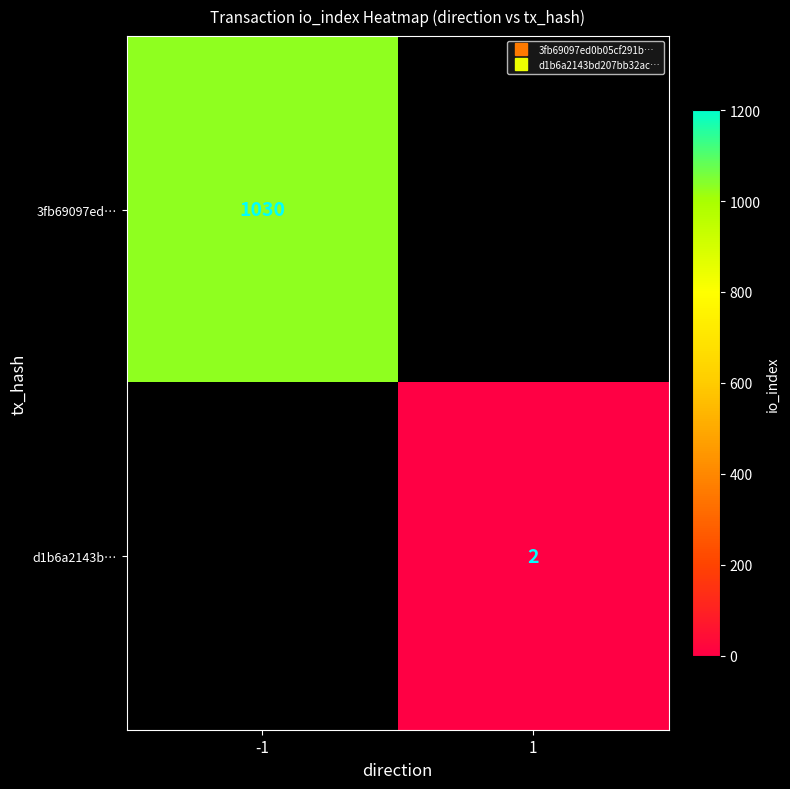

What is the minimum value for 3fb69097ed…?

1030.0